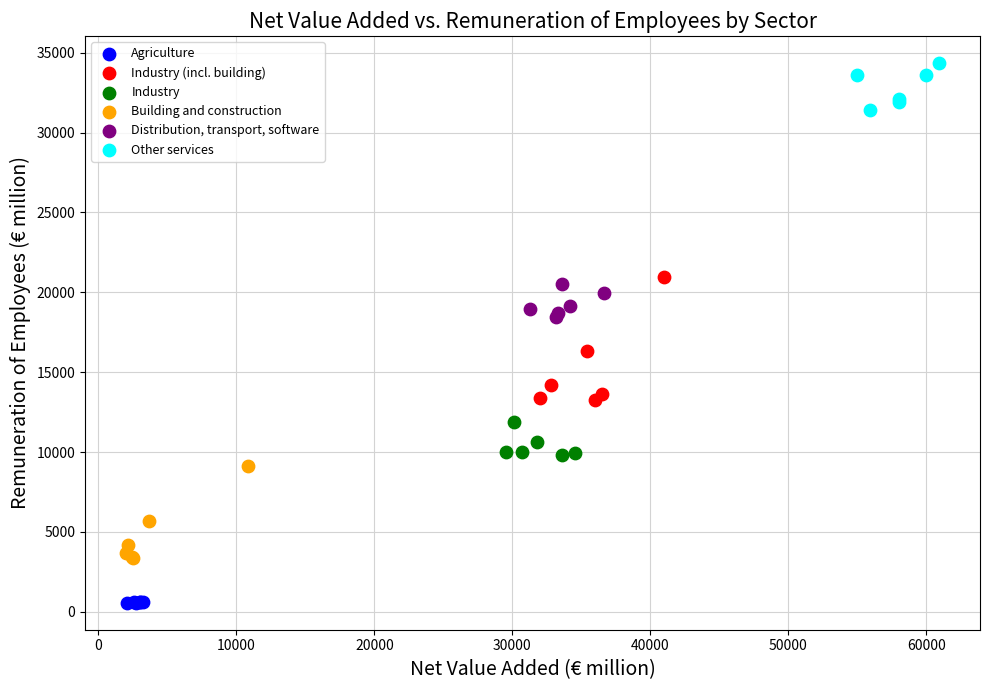

Which series reaches the minimum Y coordinate?

Agriculture